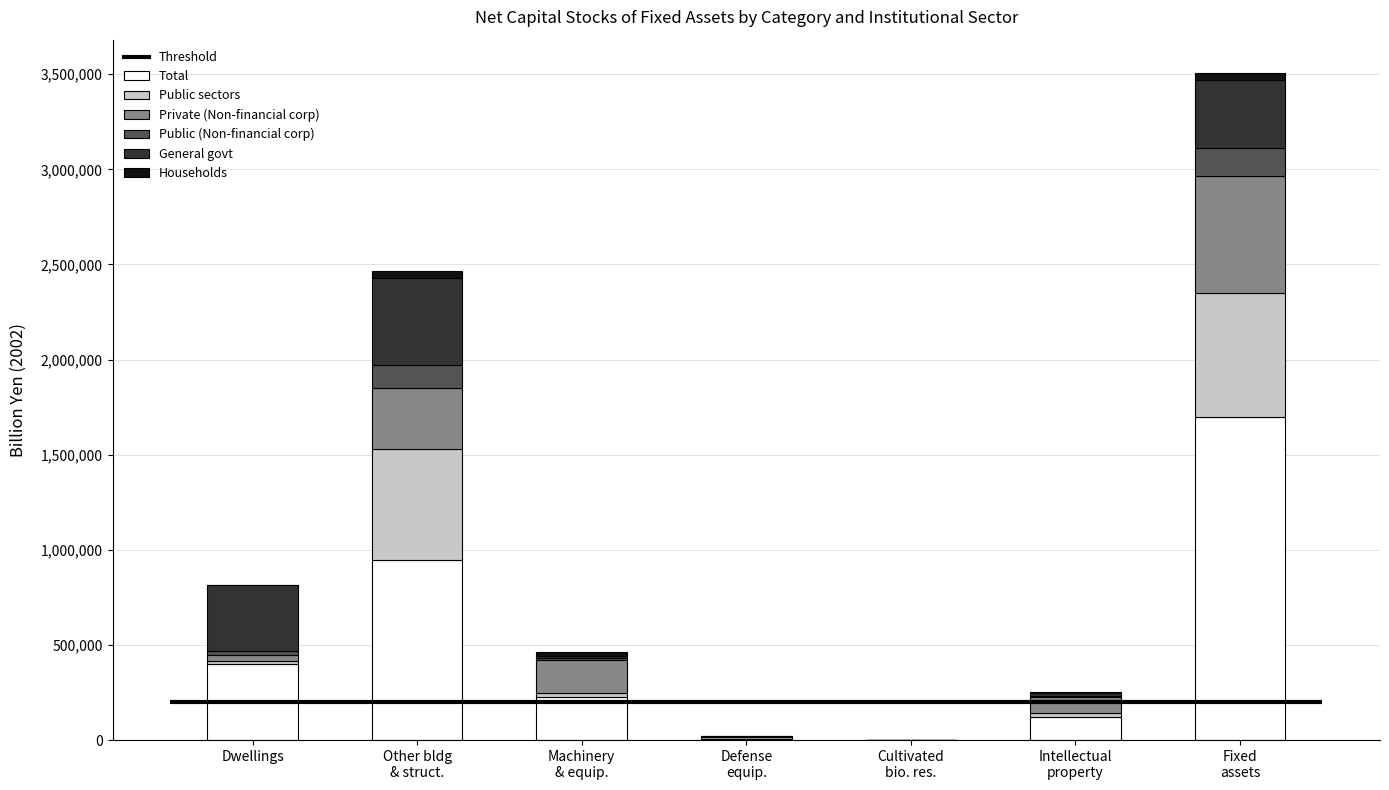

What is the average value of the Total series?

485735.1